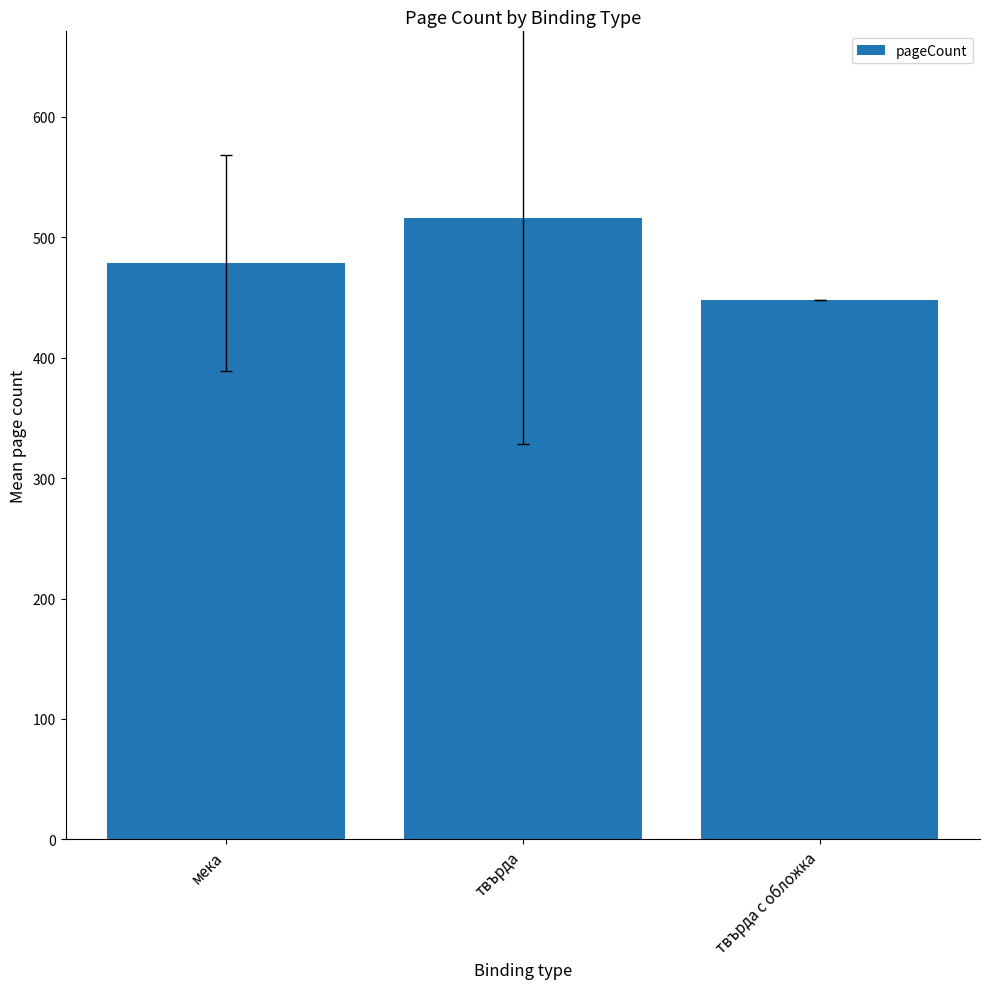

How many values exceed 478?

2